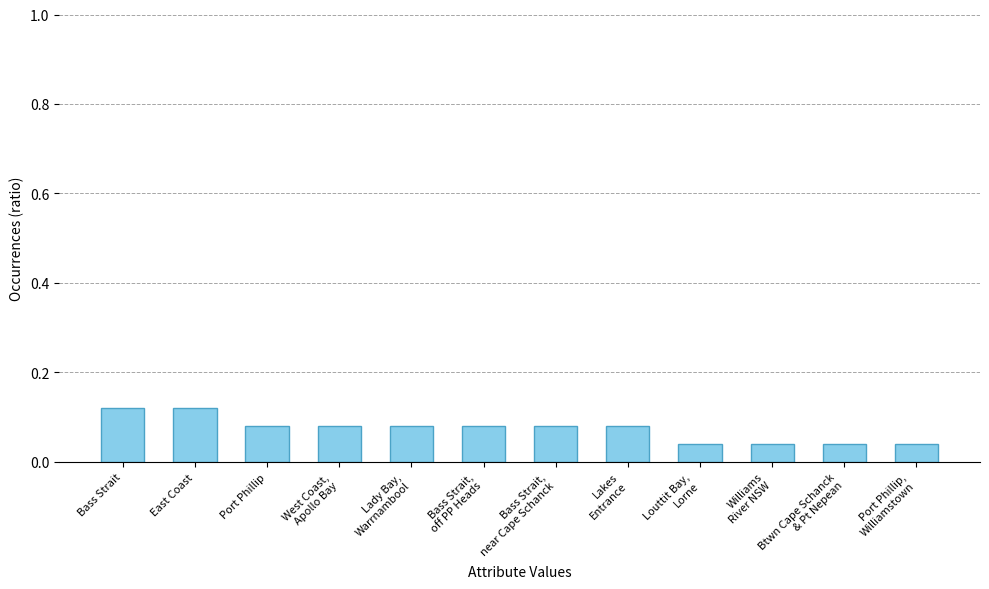

What position from the left is Port Phillip?

3